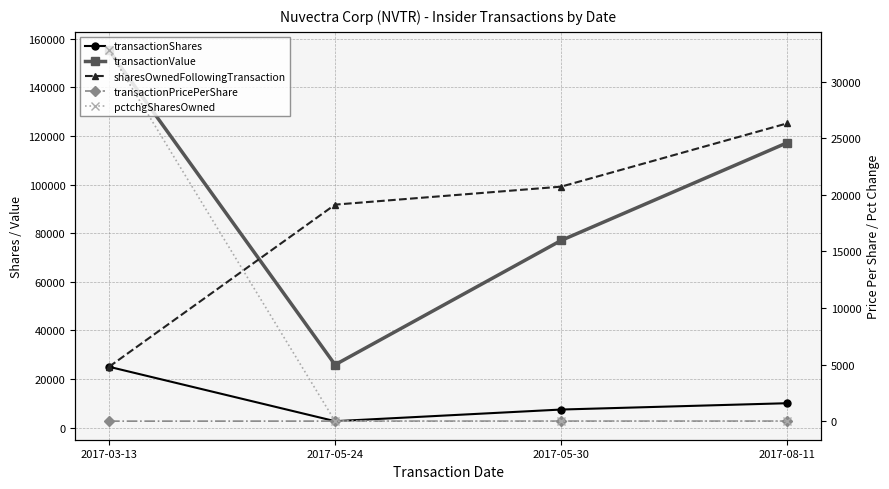

How many data points does each series have?

4